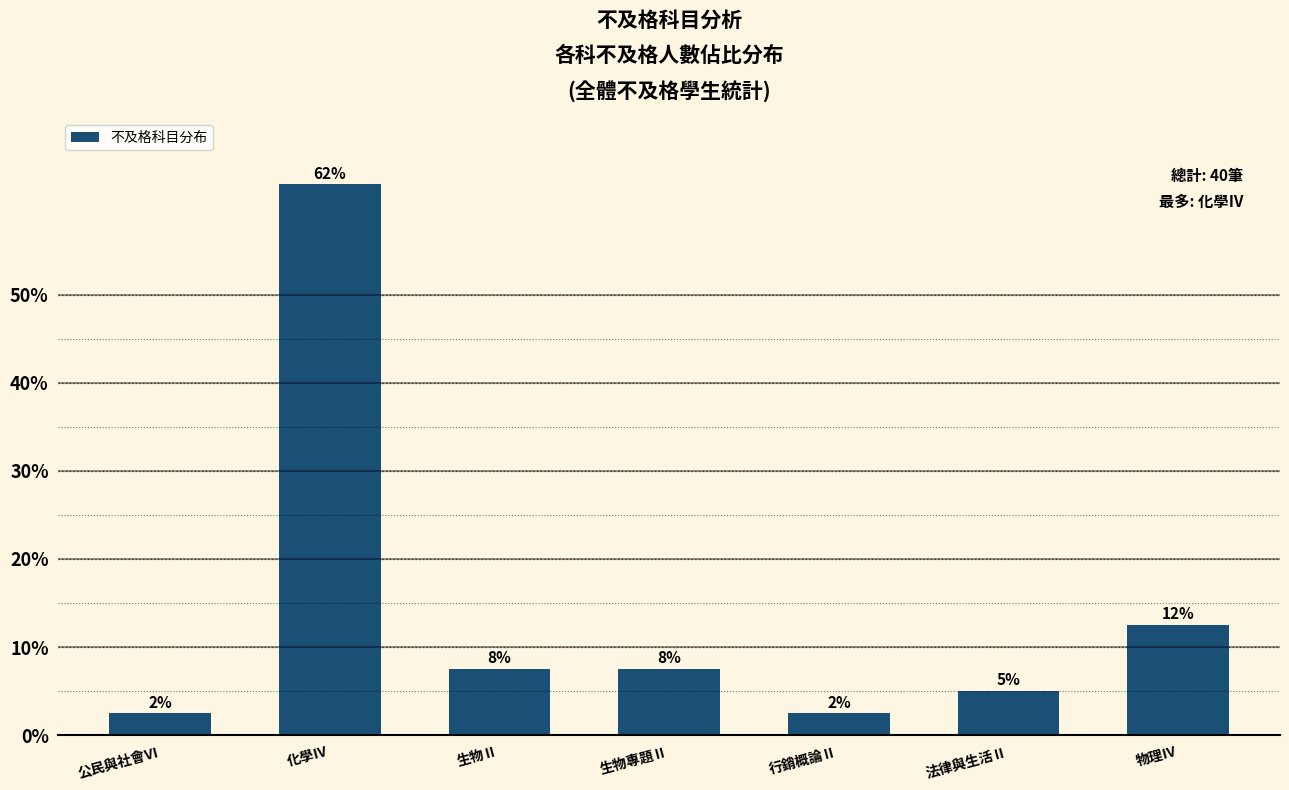

How many values exceed 7?

4